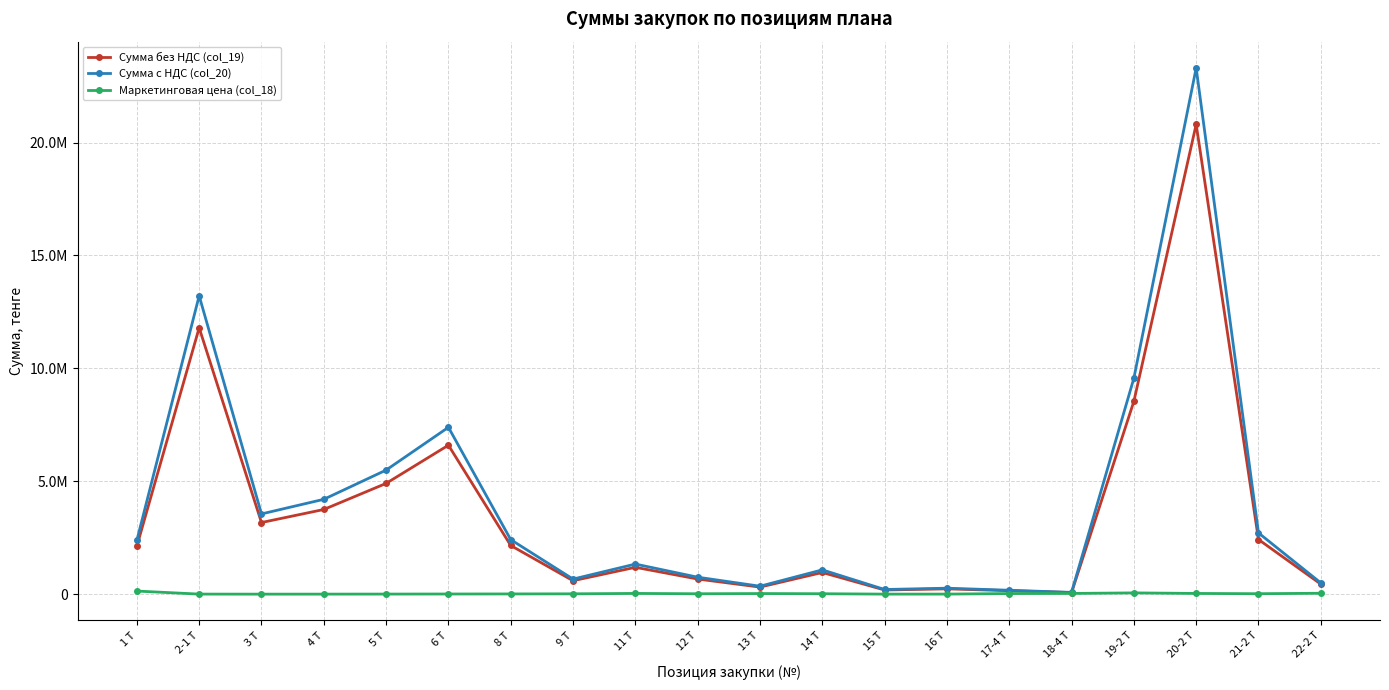

What are all the series names shown in the legend?

Сумма без НДС (col_19), Сумма с НДС (col_20), Маркетинговая цена (col_18)